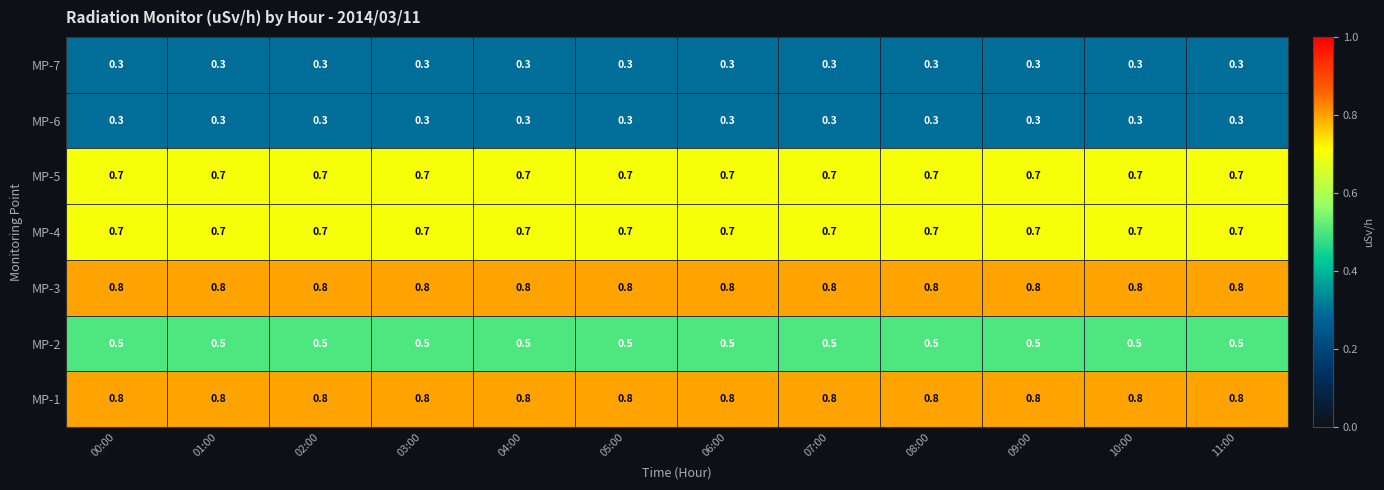

What is the maximum value shown in the chart?

0.8